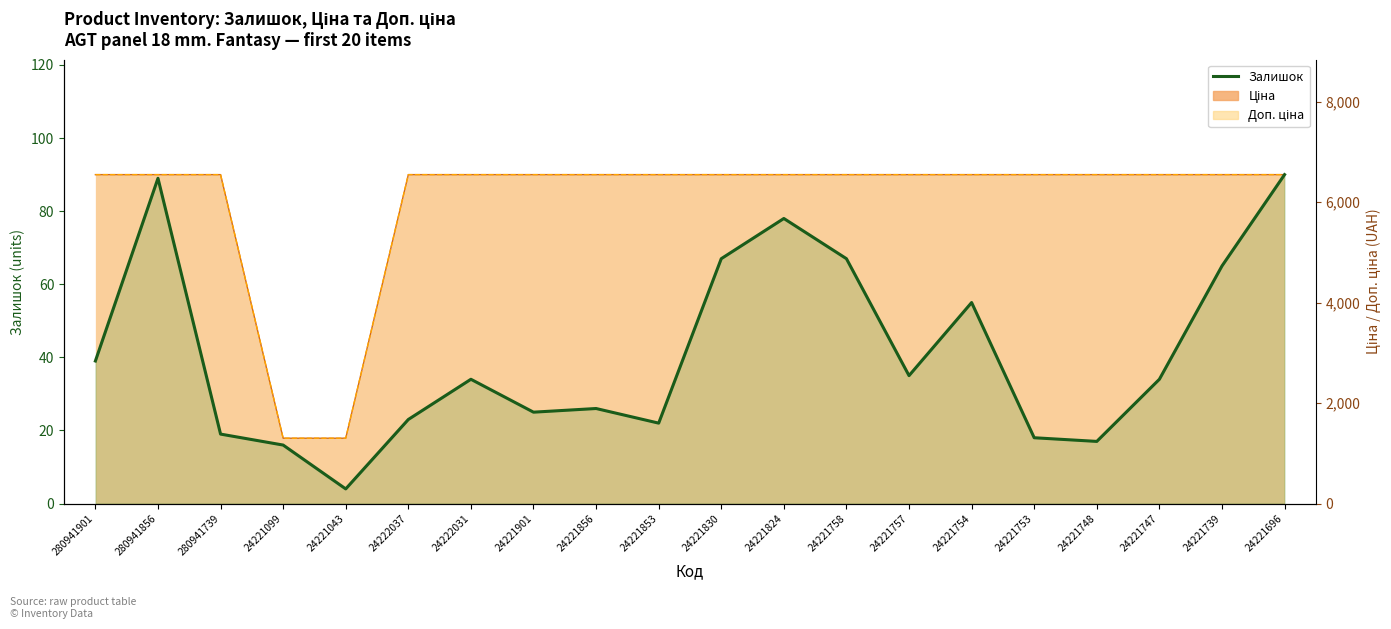

How many points are lower than both their immediate neighbors (excluding endpoints)?

5